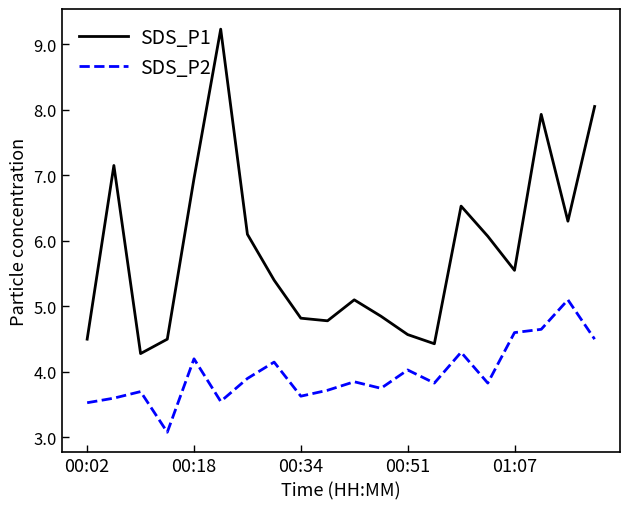

What is the lowest value of the SDS_P2 series?

3.1